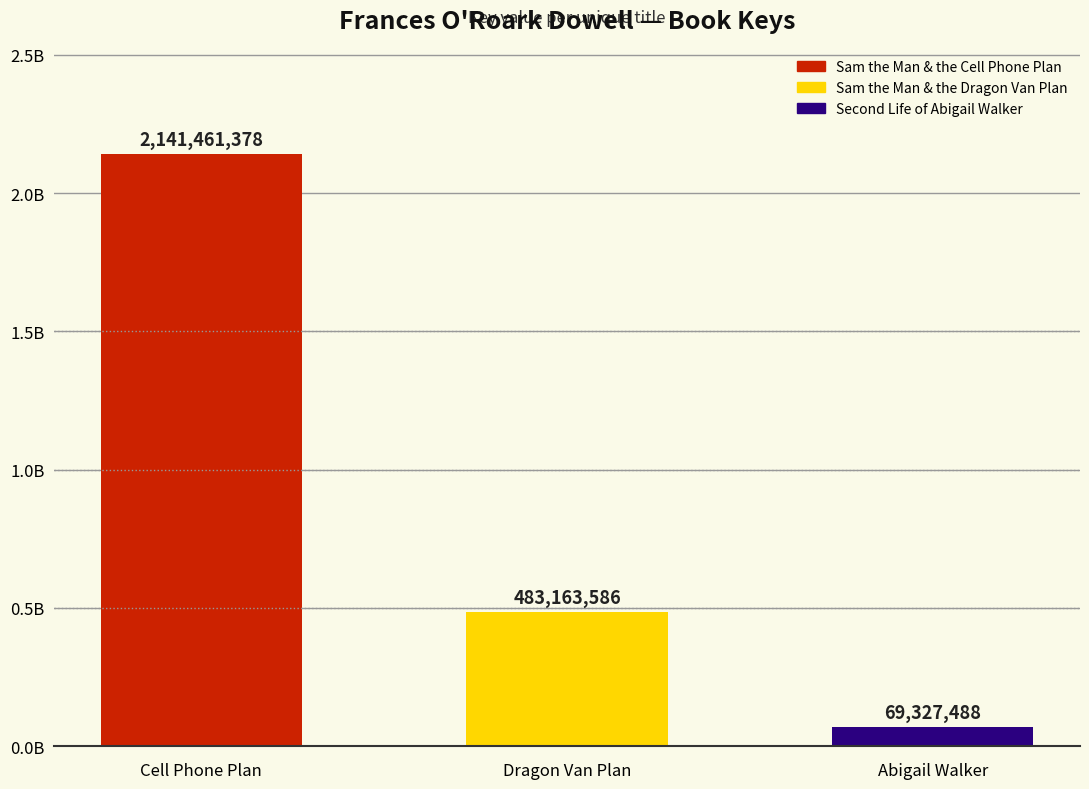

What value does the data have at Abigail Walker?

69327488